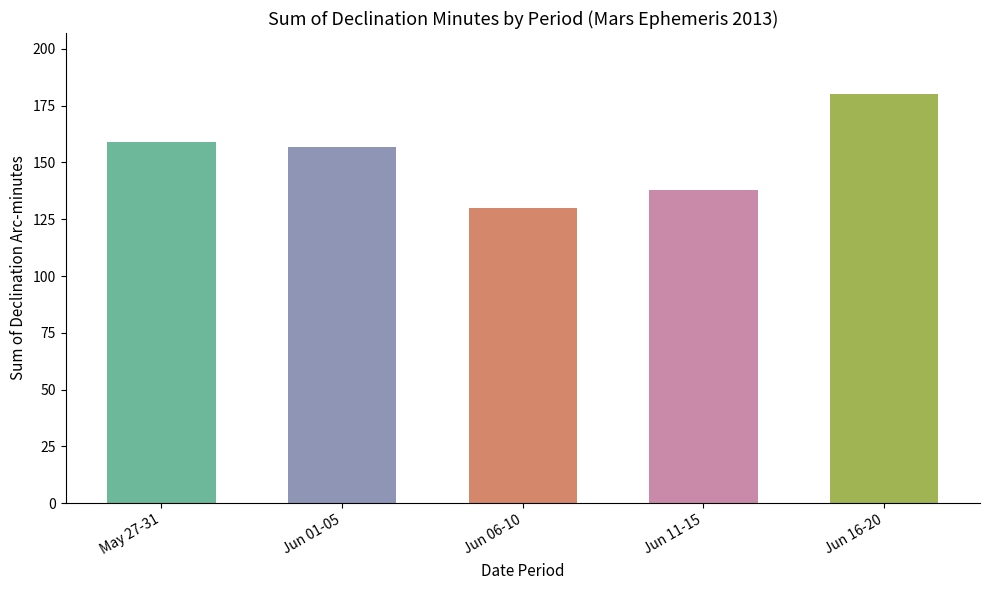

What is the ratio of the value at Jun 01-05 to the value at Jun 11-15?

1.1